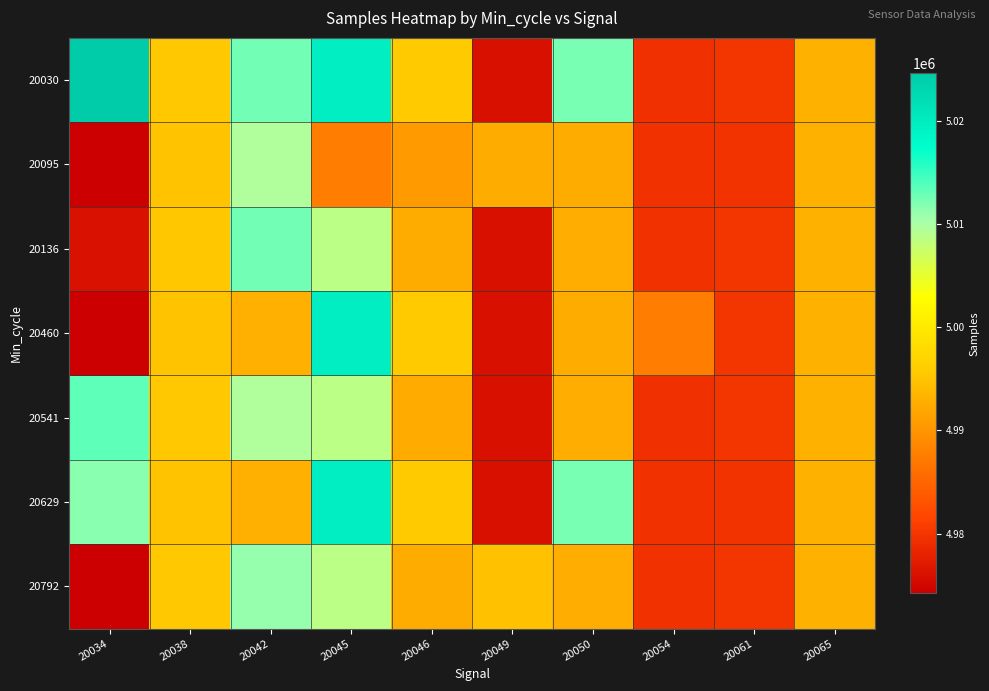

What is the difference between the highest and lowest values at 20061?

198